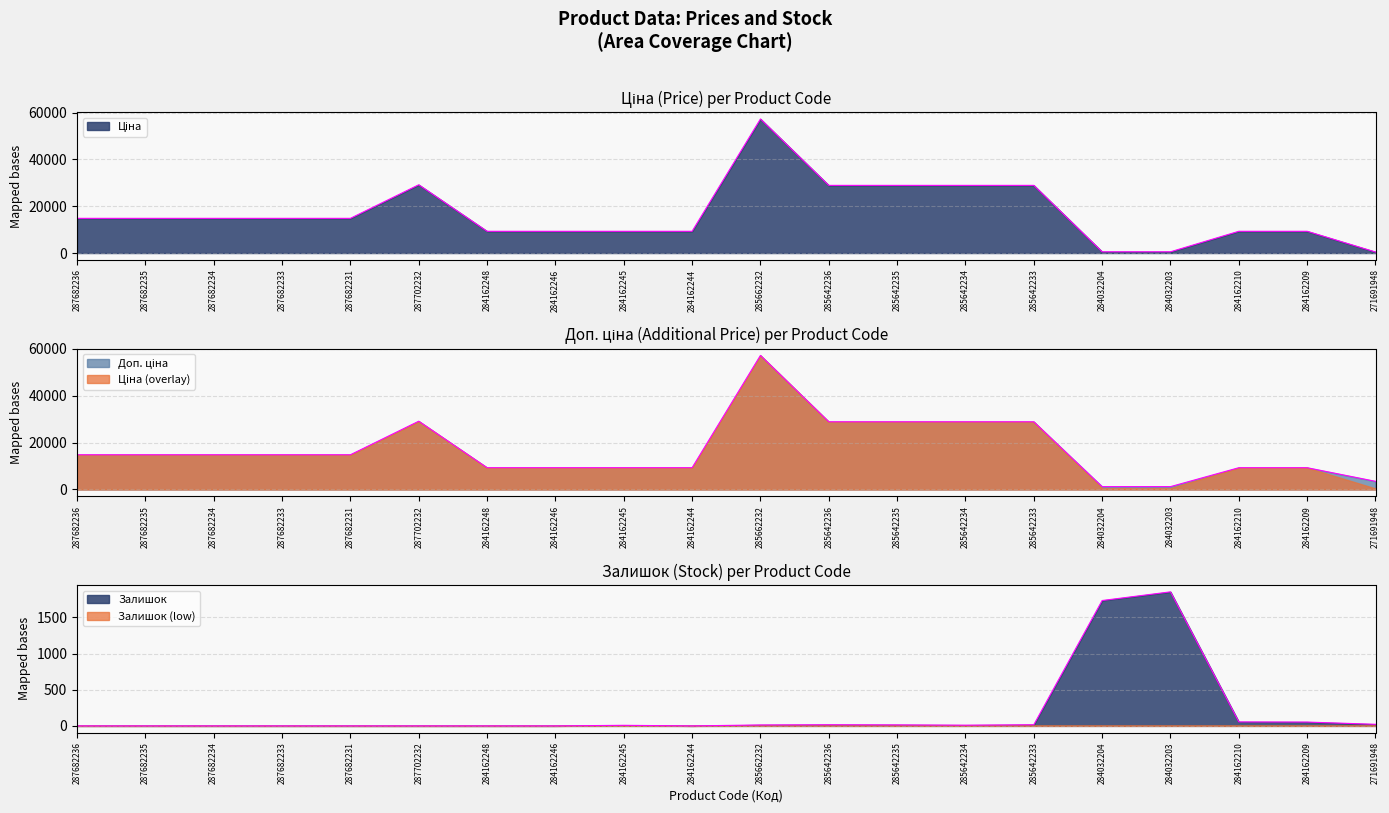

What position from the right is 287682231?

16